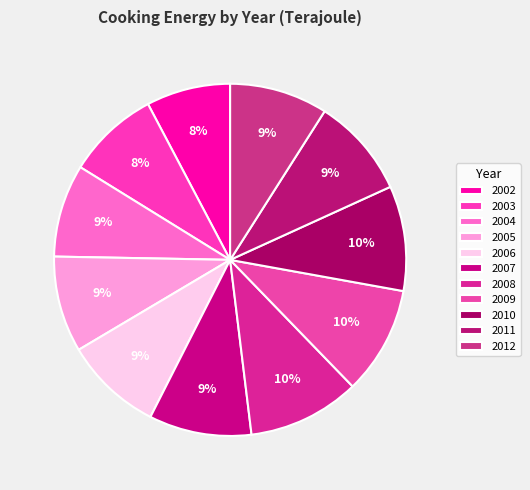

Count the number of slices in the pie.

11